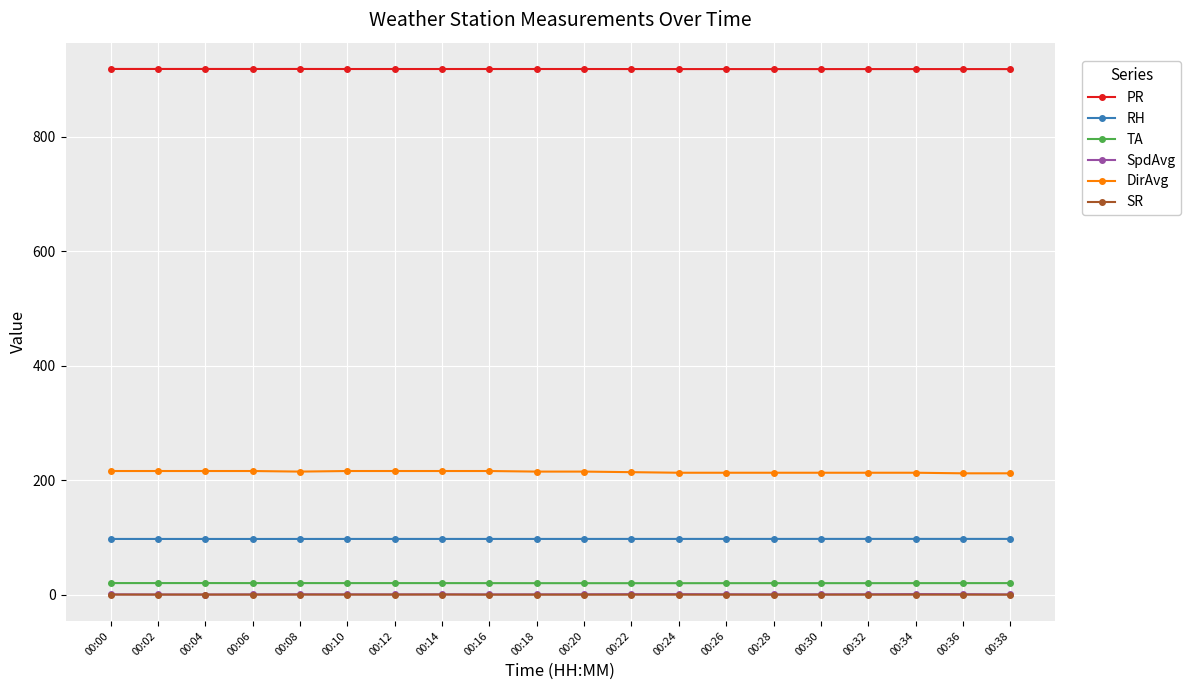

True or false: TA and DirAvg cross at least once.

False